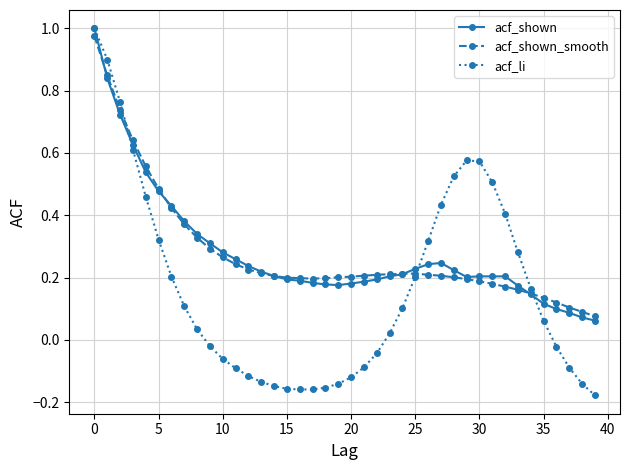

Which series has the widest spread of values?

acf_li